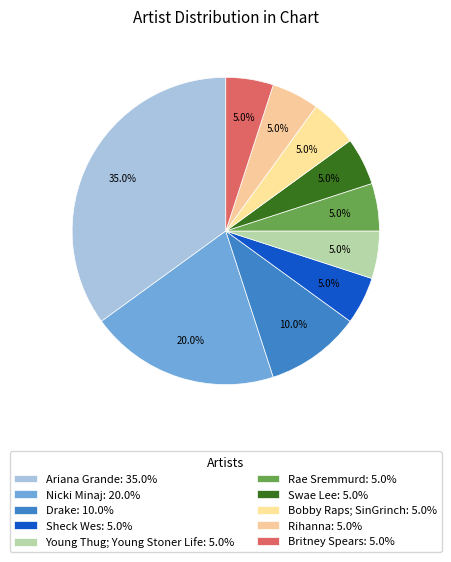

Rank the categories by value from lowest to highest.

Sheck Wes, Young Thug; Young Stoner Life, Rae Sremmurd, Swae Lee, Bobby Raps; SinGrinch, Rihanna, Britney Spears, Drake, Nicki Minaj, Ariana Grande